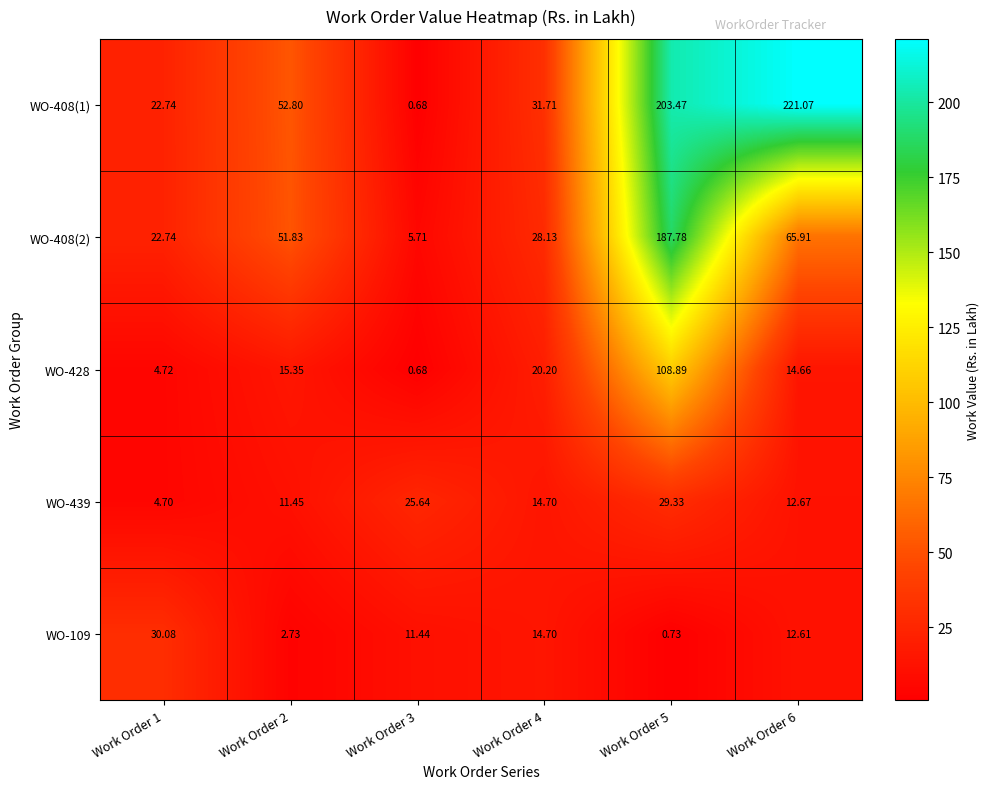

Which series has the largest range (max minus min)?

WO-408(1)